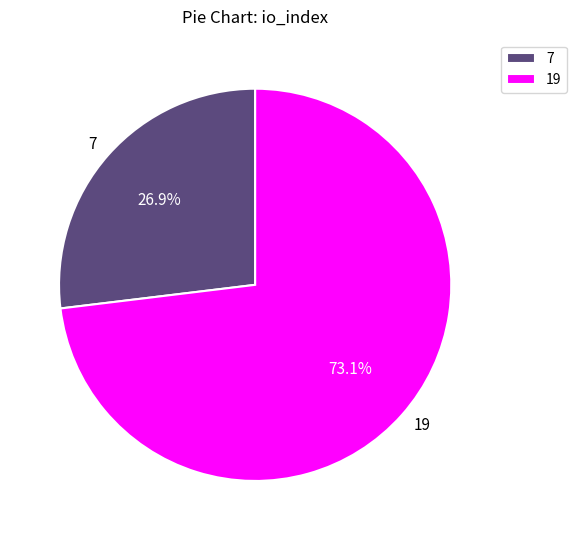

What is the smallest slice in the pie chart?

7